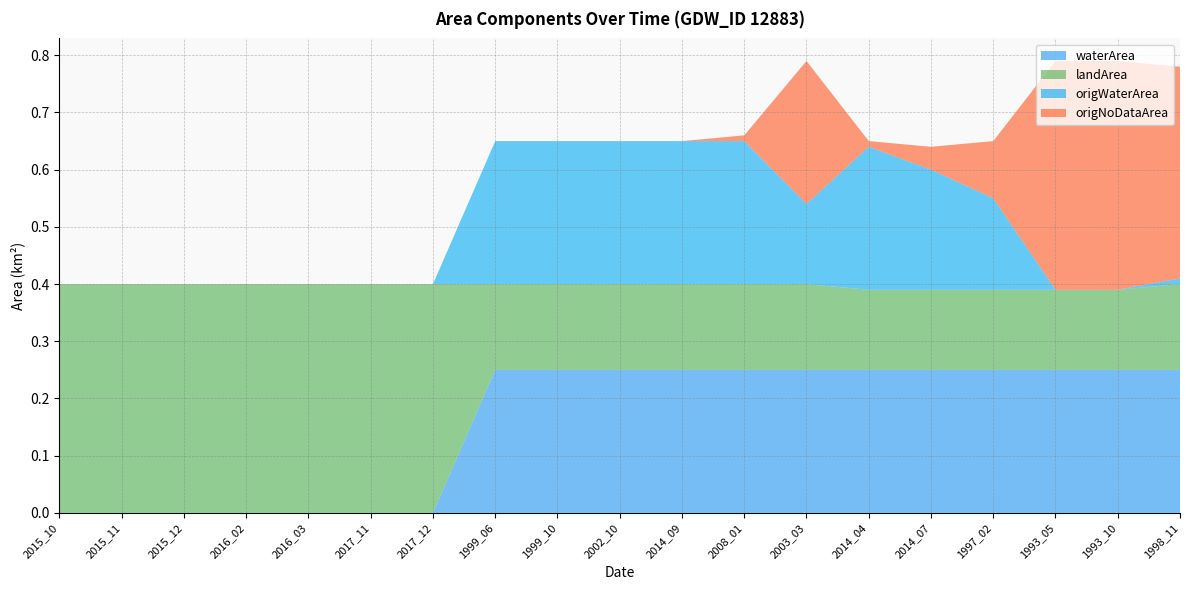

Reading left to right, what are all the values shown in this chart?

waterArea: 2015_10=0.0	2015_11=0.0	2015_12=0.0	2016_02=0.0	2016_03=0.0	2017_11=0.0	2017_12=0.0	1999_06=0.2	1999_10=0.2	2002_10=0.2	2014_09=0.2	2008_01=0.2	2003_03=0.2	2014_04=0.2	2014_07=0.2	1997_02=0.2	1993_05=0.2	1993_10=0.2	1998_11=0.2
landArea: 2015_10=0.4	2015_11=0.4	2015_12=0.4	2016_02=0.4	2016_03=0.4	2017_11=0.4	2017_12=0.4	1999_06=0.1	1999_10=0.1	2002_10=0.1	2014_09=0.1	2008_01=0.1	2003_03=0.1	2014_04=0.1	2014_07=0.1	1997_02=0.1	1993_05=0.1	1993_10=0.1	1998_11=0.1
origWaterArea: 2015_10=0.0	2015_11=0.0	2015_12=0.0	2016_02=0.0	2016_03=0.0	2017_11=0.0	2017_12=0.0	1999_06=0.2	1999_10=0.2	2002_10=0.2	2014_09=0.2	2008_01=0.2	2003_03=0.1	2014_04=0.2	2014_07=0.2	1997_02=0.2	1993_05=0.0	1993_10=0.0	1998_11=0.0
origNoDataArea: 2015_10=0.0	2015_11=0.0	2015_12=0.0	2016_02=0.0	2016_03=0.0	2017_11=0.0	2017_12=0.0	1999_06=0.0	1999_10=0.0	2002_10=0.0	2014_09=0.0	2008_01=0.0	2003_03=0.2	2014_04=0.0	2014_07=0.0	1997_02=0.1	1993_05=0.4	1993_10=0.4	1998_11=0.4